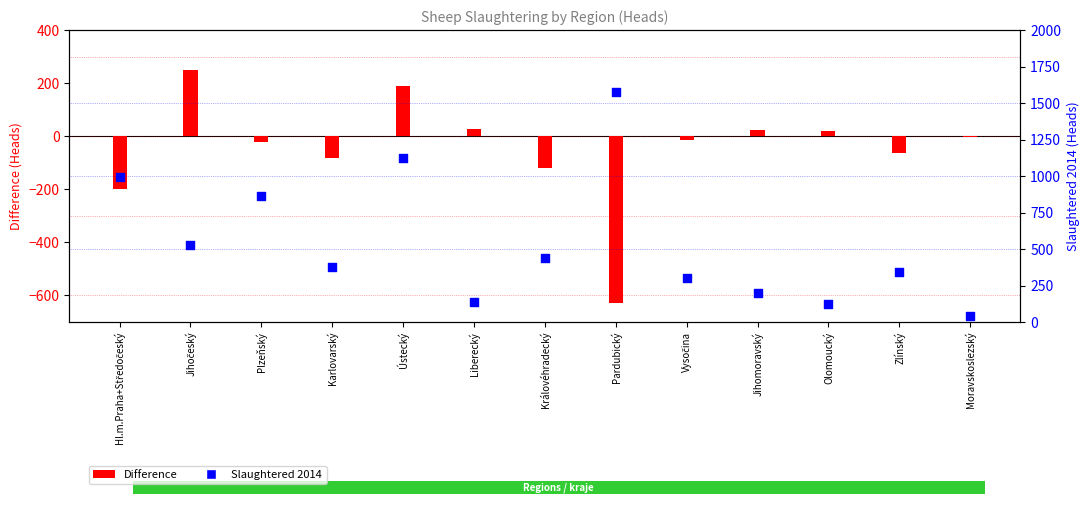

What are all the series names shown in the legend?

Difference, Slaughtered 2014